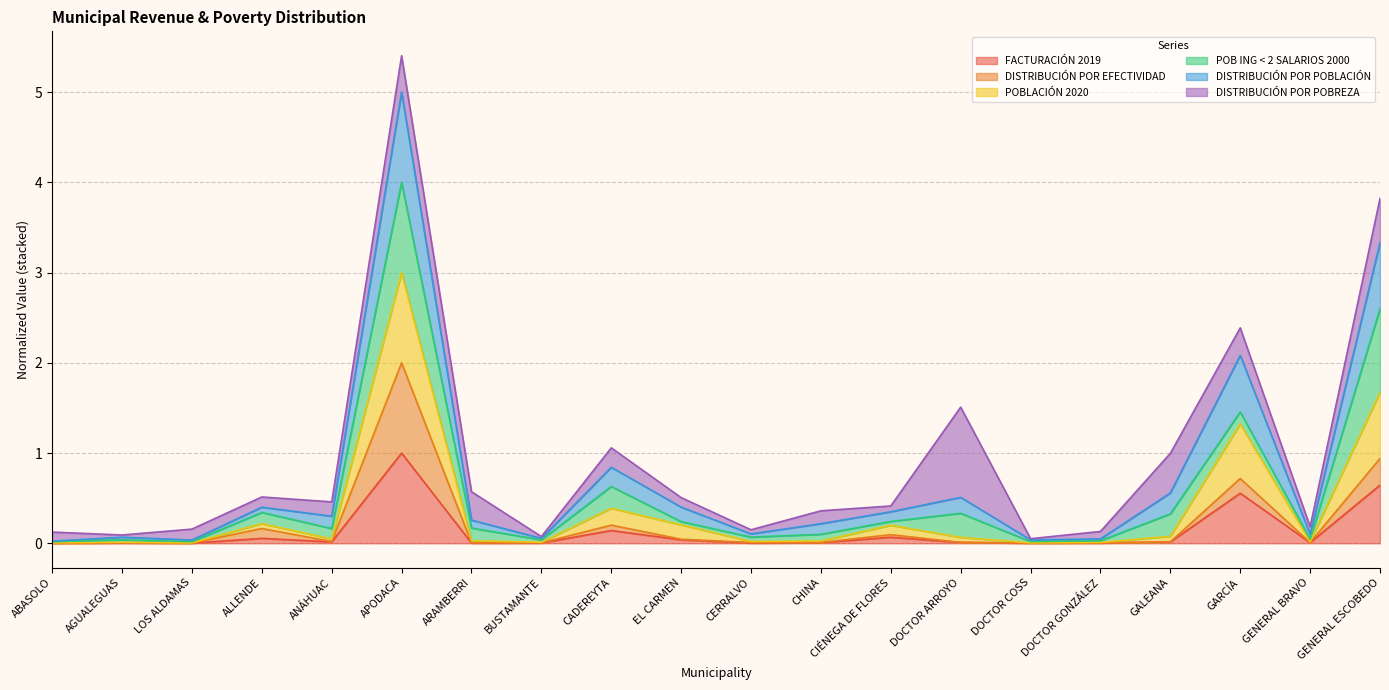

Where is the first local maximum for DISTRIBUCIÓN POR POBLACIÓN?

AGUALEGUAS